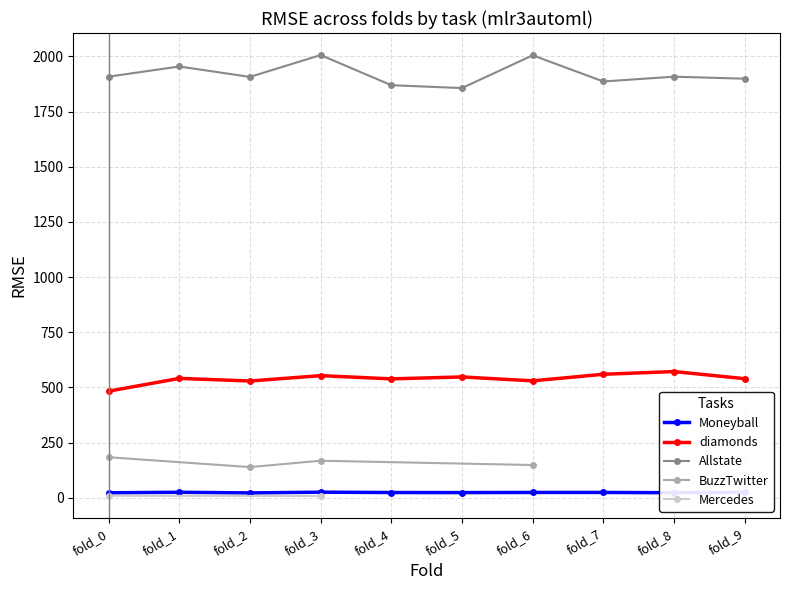

How many distinct data groups are displayed?

5